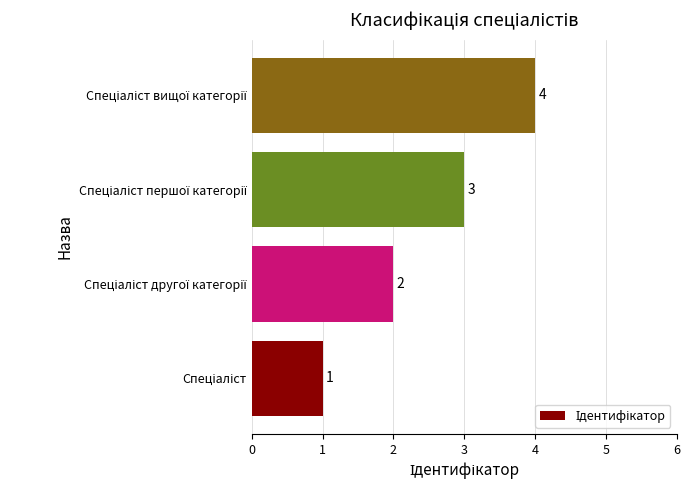

What is the greatest value displayed?

4